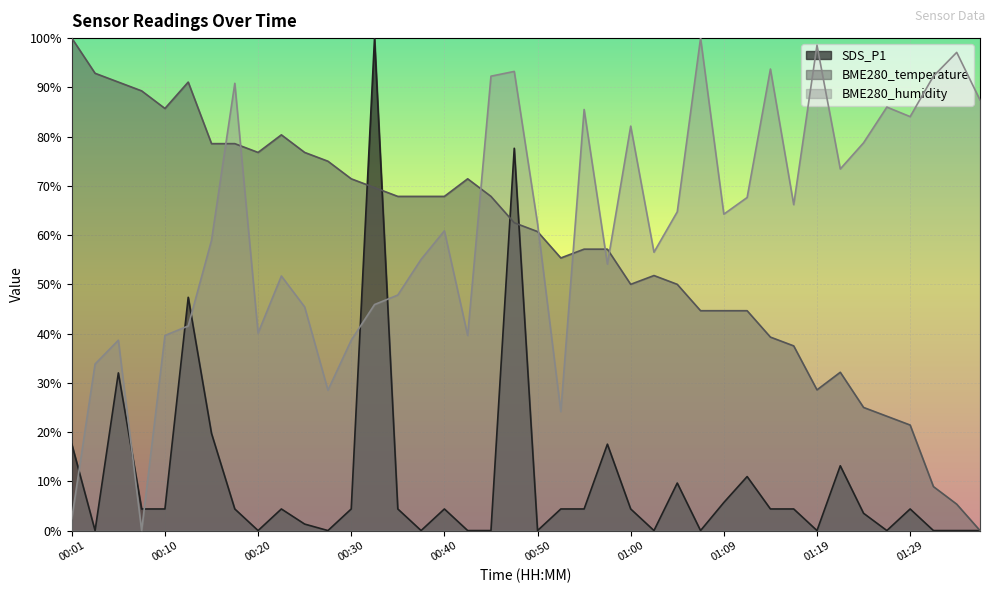

Does the chart display data point markers on the line(s)?

No